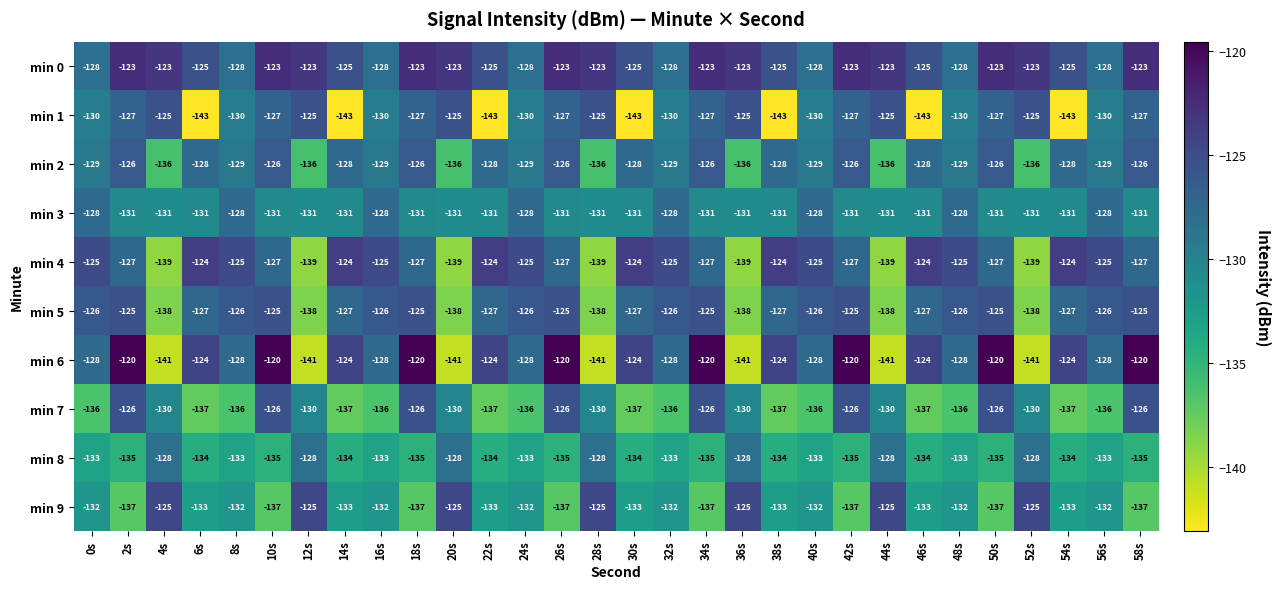

The min 2 series shows -128 at 54s. True or false?

True